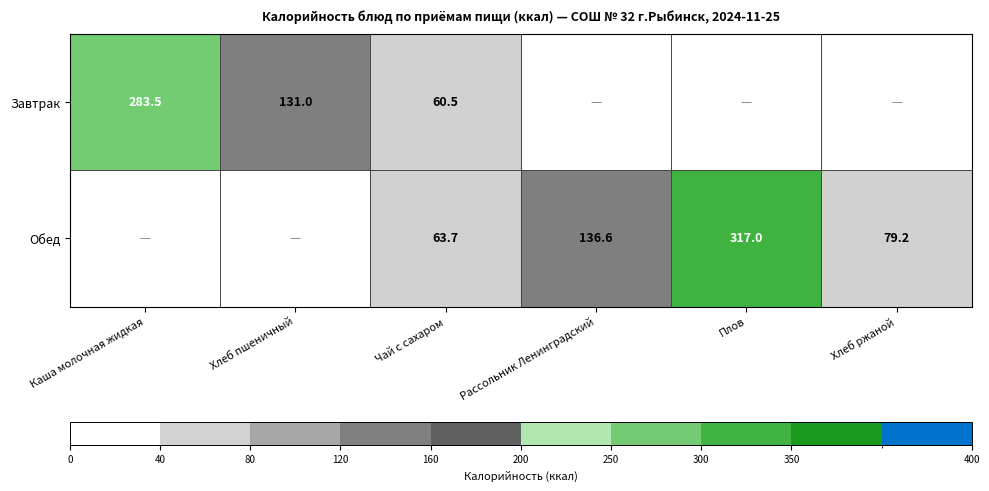

The Завтрак series shows 283.5 at Каша молочная жидкая. True or false?

True